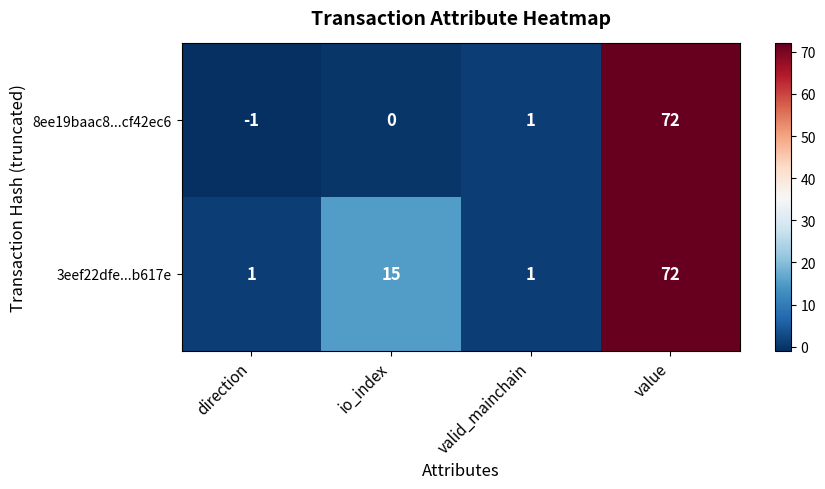

What is the difference between the highest and lowest values at io_index?

15